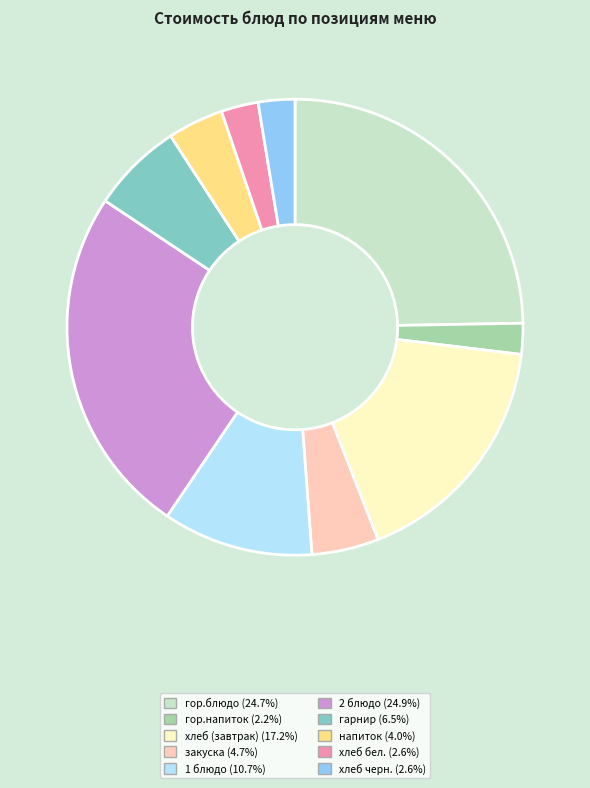

Is there a majority slice in this chart?

No